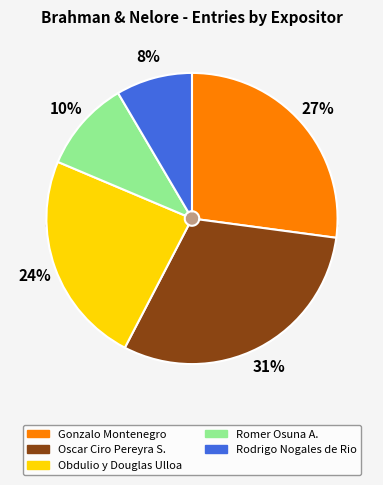

Approximately how many times larger is the value at Obdulio y Douglas Ulloa compared to Romer Osuna A.?

2.3